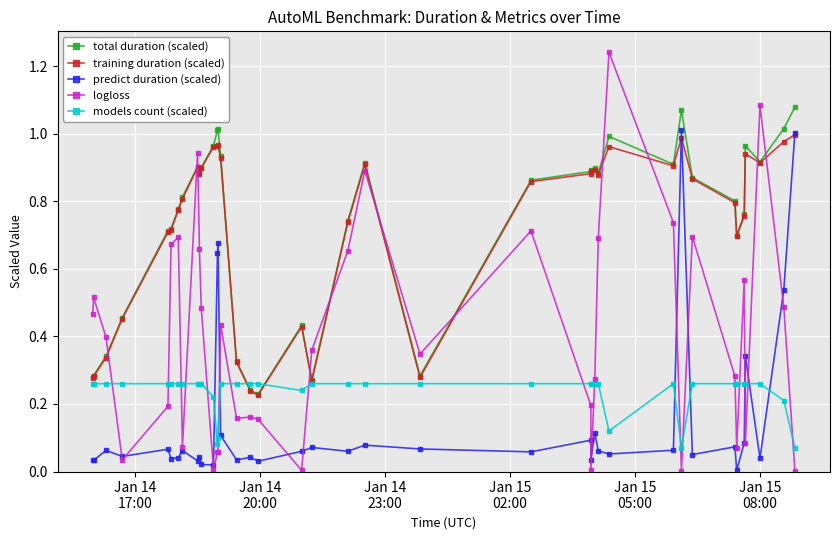

Which series has the widest spread of values?

logloss